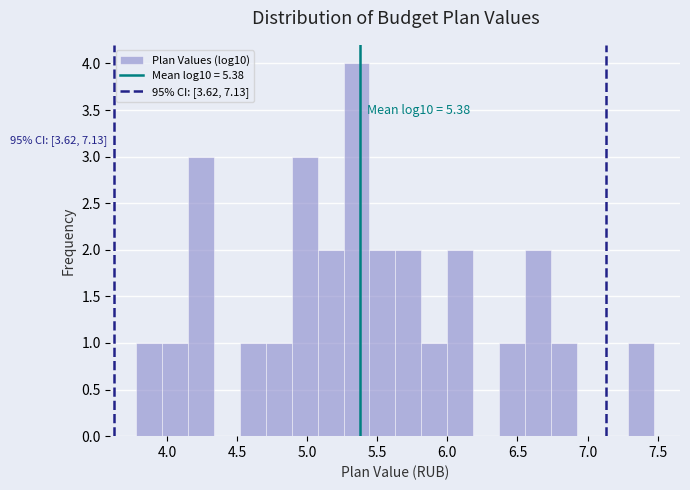

Around what value on the x-axis is the tallest bar? Give the approximate position of its centre, as read against the axis.

5.35